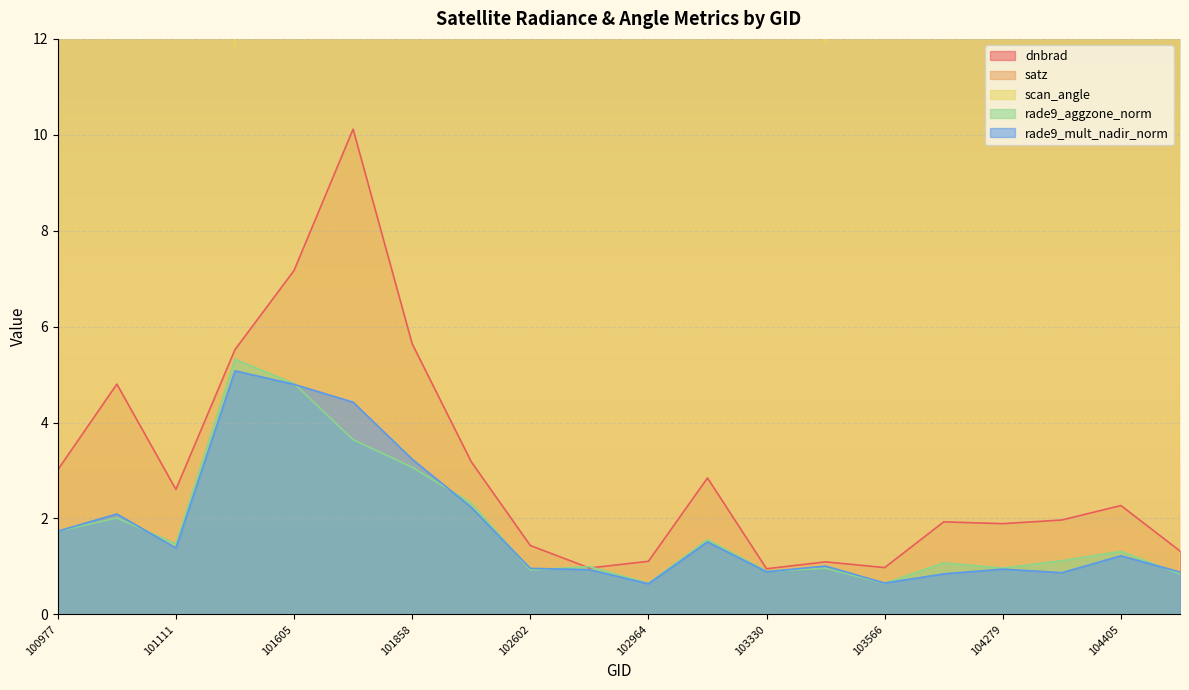

What are all the series names shown in the legend?

dnbrad, satz, scan_angle, rade9_aggzone_norm, rade9_mult_nadir_norm